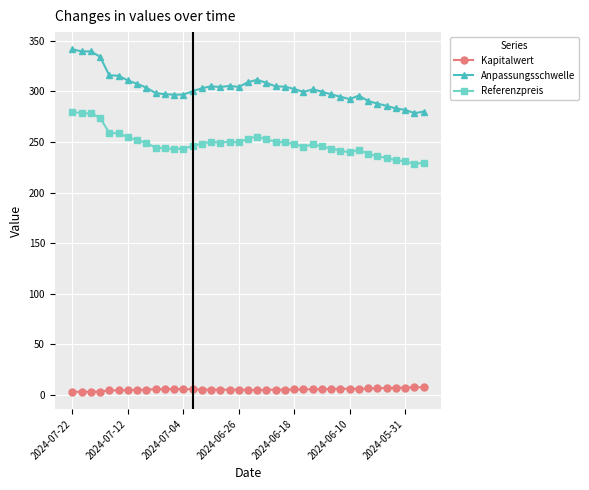

How many lines are shown in the chart?

3